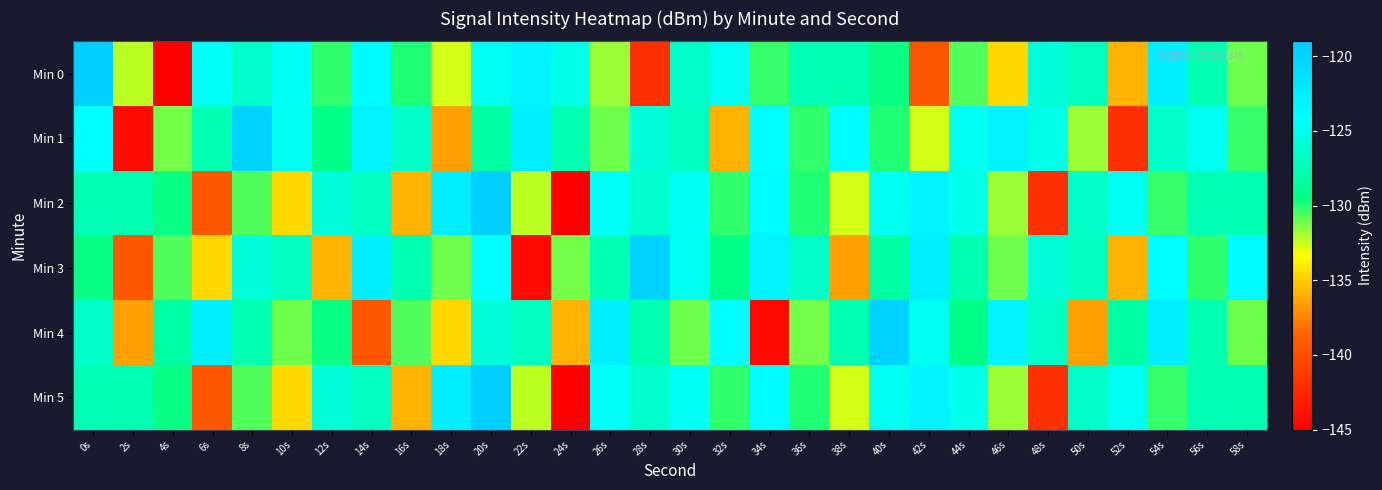

Reading left to right, transcribe all the data shown in this chart.

Min 0: 0s=-119.3	2s=-132.3	4s=-145.1	6s=-124.5	8s=-126.5	10s=-124.6	12s=-130.2	14s=-123.8	16s=-129.9	18s=-132.6	20s=-124.8	22s=-123.0	24s=-125.2	26s=-131.8	28s=-141.9	30s=-126.7	32s=-124.8	34s=-130.2	36s=-127.5	38s=-127.6	40s=-129.5	42s=-139.4	44s=-130.6	46s=-134.6	48s=-125.8	50s=-127.0	52s=-135.9	54s=-122.6	56s=-127.7	58s=-131.1
Min 1: 0s=-124.3	2s=-144.3	4s=-131.2	6s=-127.7	8s=-119.8	10s=-124.8	12s=-129.4	14s=-123.0	16s=-126.6	18s=-136.5	20s=-128.3	22s=-122.6	24s=-127.7	26s=-131.1	28s=-125.8	30s=-127.0	32s=-135.9	34s=-124.3	36s=-130.2	38s=-123.8	40s=-129.9	42s=-132.6	44s=-124.8	46s=-123.0	48s=-125.2	50s=-131.8	52s=-141.9	54s=-126.7	56s=-124.8	58s=-130.2
Min 2: 0s=-127.5	2s=-127.6	4s=-129.5	6s=-139.4	8s=-130.6	10s=-134.6	12s=-125.8	14s=-127.0	16s=-135.9	18s=-122.6	20s=-119.3	22s=-132.3	24s=-145.1	26s=-124.5	28s=-126.5	30s=-124.6	32s=-130.2	34s=-123.8	36s=-129.9	38s=-132.6	40s=-124.8	42s=-123.0	44s=-125.2	46s=-131.8	48s=-141.9	50s=-126.7	52s=-124.8	54s=-130.2	56s=-127.5	58s=-127.6
Min 3: 0s=-129.5	2s=-139.4	4s=-130.6	6s=-134.6	8s=-125.8	10s=-127.0	12s=-135.9	14s=-122.6	16s=-127.7	18s=-131.1	20s=-124.3	22s=-144.3	24s=-131.2	26s=-127.7	28s=-119.8	30s=-124.8	32s=-129.4	34s=-123.0	36s=-126.6	38s=-136.5	40s=-128.3	42s=-122.6	44s=-127.7	46s=-131.1	48s=-125.8	50s=-127.0	52s=-135.9	54s=-124.3	56s=-130.2	58s=-123.8
Min 4: 0s=-126.6	2s=-136.5	4s=-128.3	6s=-122.6	8s=-127.7	10s=-131.1	12s=-129.5	14s=-139.4	16s=-130.6	18s=-134.6	20s=-125.8	22s=-127.0	24s=-135.9	26s=-122.6	28s=-127.7	30s=-131.1	32s=-124.3	34s=-144.3	36s=-131.2	38s=-127.7	40s=-119.8	42s=-124.8	44s=-129.4	46s=-123.0	48s=-126.6	50s=-136.5	52s=-128.3	54s=-122.6	56s=-127.7	58s=-131.1
Min 5: 0s=-127.5	2s=-127.6	4s=-129.5	6s=-139.4	8s=-130.6	10s=-134.6	12s=-125.8	14s=-127.0	16s=-135.9	18s=-122.6	20s=-119.3	22s=-132.3	24s=-145.1	26s=-124.5	28s=-126.5	30s=-124.6	32s=-130.2	34s=-123.8	36s=-129.9	38s=-132.6	40s=-124.8	42s=-123.0	44s=-125.2	46s=-131.8	48s=-141.9	50s=-126.7	52s=-124.8	54s=-130.2	56s=-127.5	58s=-127.6